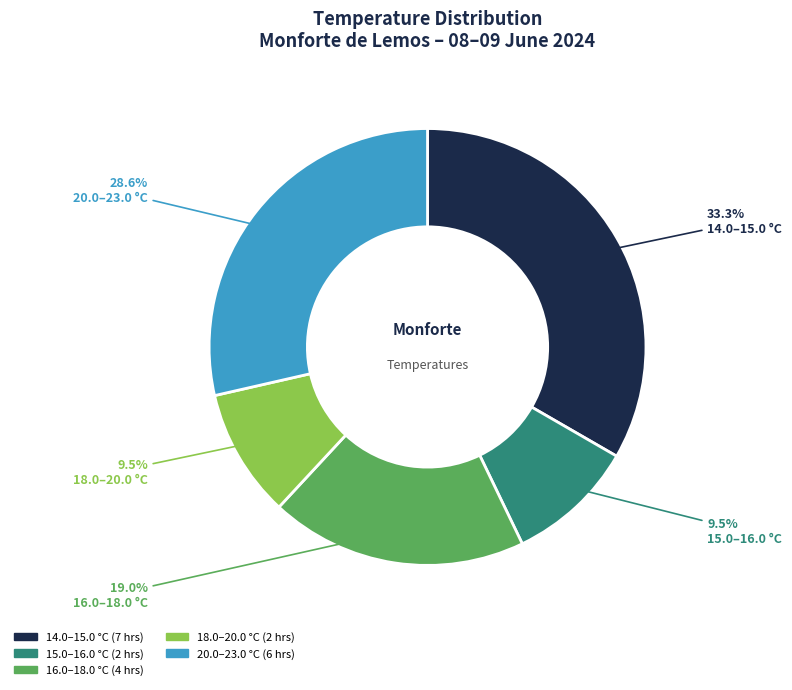

Is there any slice that represents more than half of the pie?

No